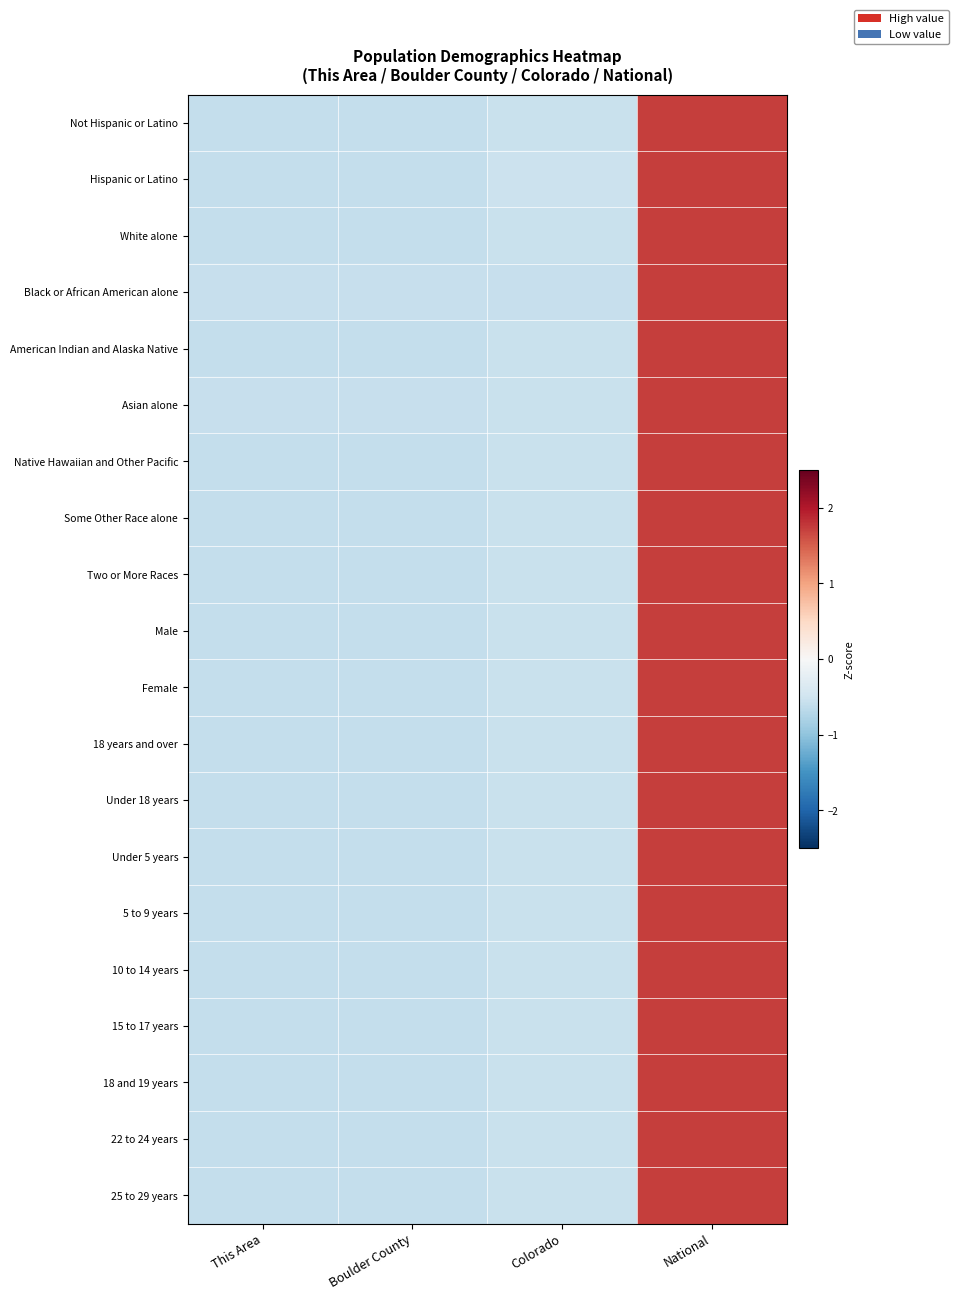

What is the total value across all series at This Area?

-11.8